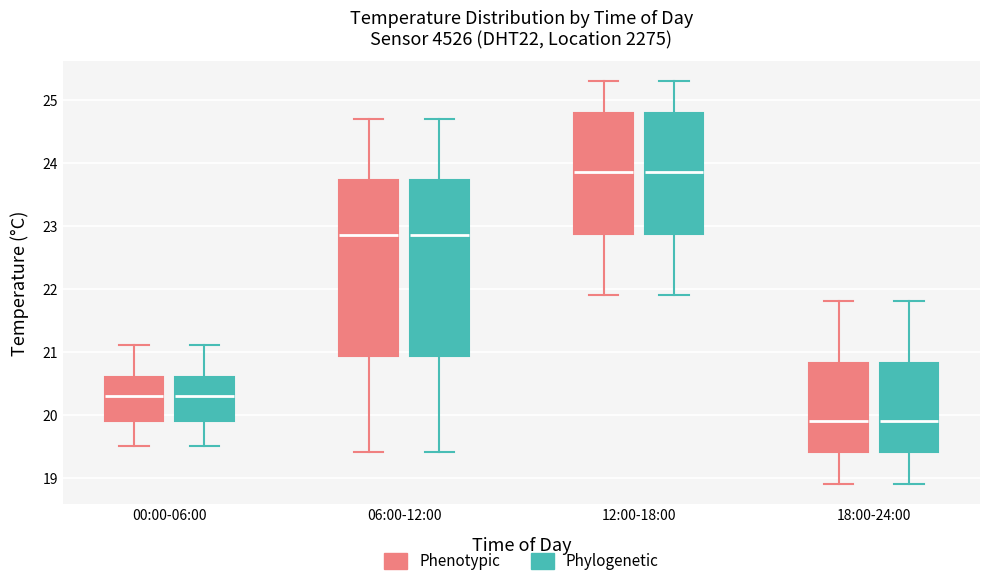

Reading left to right, transcribe this box plot: for each box, give where its median line is, the range the box spans, and where its two whiskers end, as read against the y-axis. The values are not printed on the chart, so give them approximately, as read against the axis.

00:00-06:00 (Phenotypic): median 20.3, box 19.9 to 20.6, whiskers 19.5 to 21.1
00:00-06:00 (Phylogenetic): median 20.3, box 19.9 to 20.6, whiskers 19.5 to 21.1
06:00-12:00 (Phenotypic): median 22.9, box 20.9 to 23.7, whiskers 19.4 to 24.7
06:00-12:00 (Phylogenetic): median 22.9, box 20.9 to 23.7, whiskers 19.4 to 24.7
12:00-18:00 (Phenotypic): median 23.9, box 22.9 to 24.8, whiskers 21.9 to 25.3
12:00-18:00 (Phylogenetic): median 23.9, box 22.9 to 24.8, whiskers 21.9 to 25.3
18:00-24:00 (Phenotypic): median 19.9, box 19.4 to 20.8, whiskers 18.9 to 21.8
18:00-24:00 (Phylogenetic): median 19.9, box 19.4 to 20.8, whiskers 18.9 to 21.8